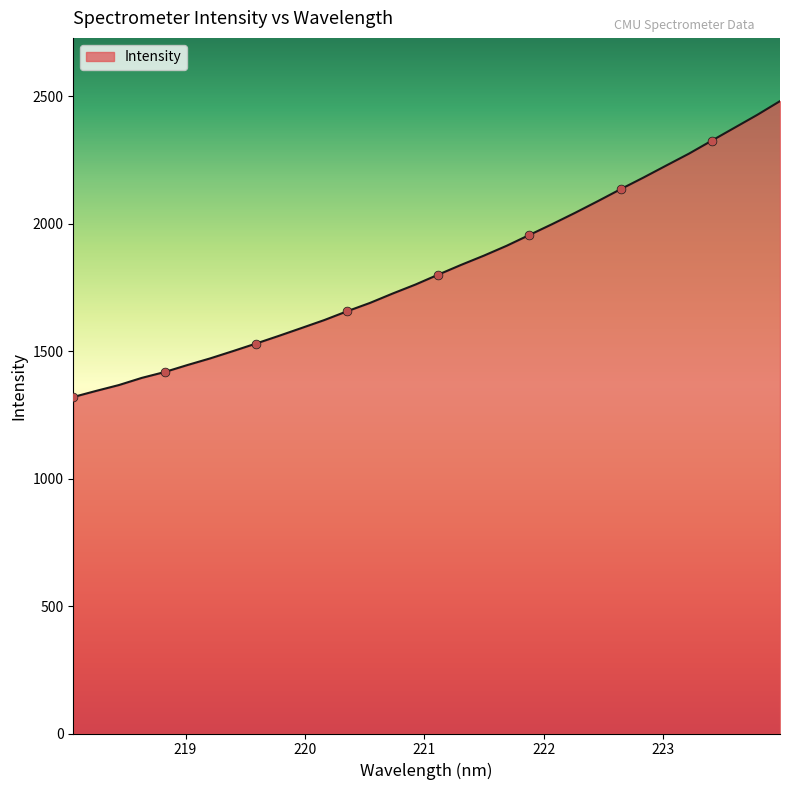

What is the maximum value shown in the chart?

2480.0